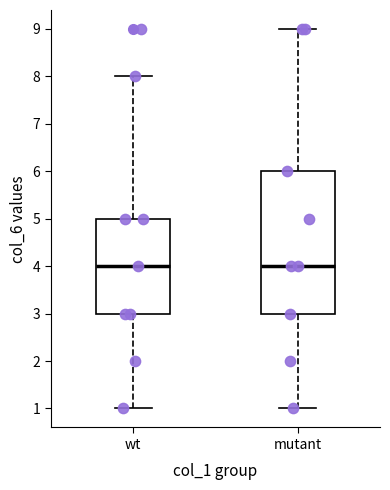

Which box is the tallest, from its lower edge to its upper edge?

mutant